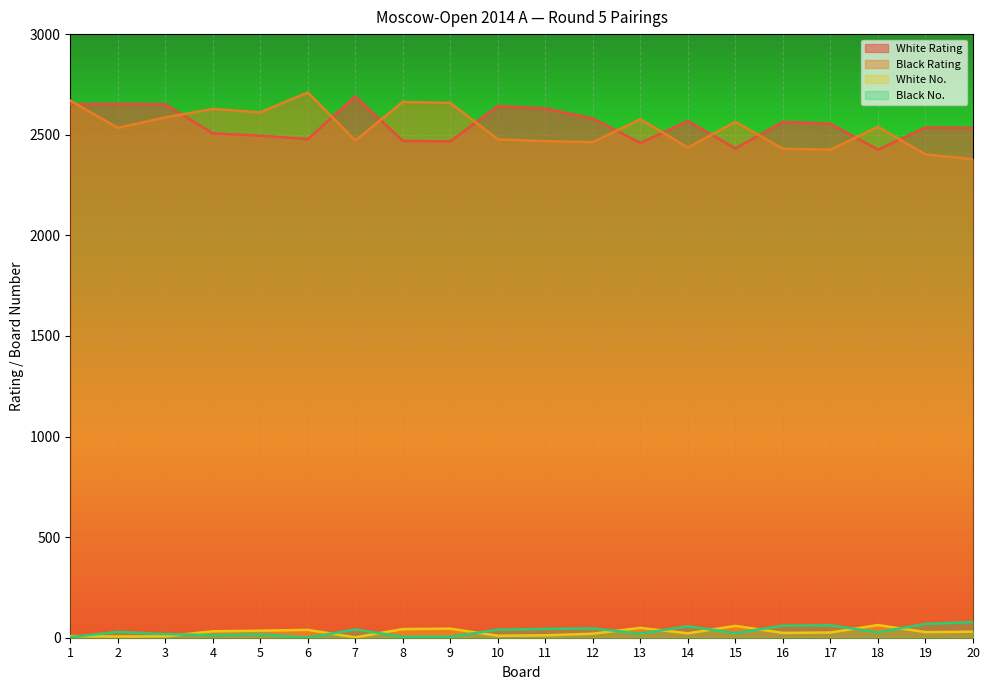

What is the greatest value displayed?

2710